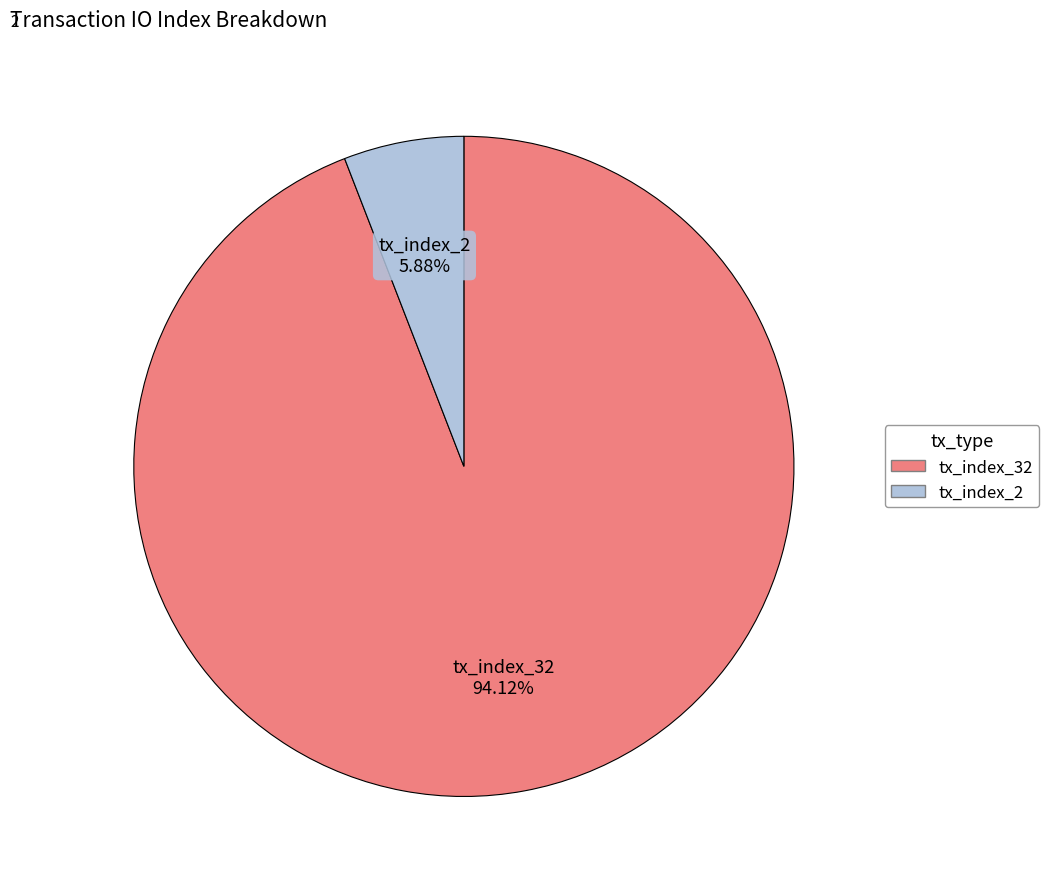

How much of the chart is everything except tx_index_2?

94.1%